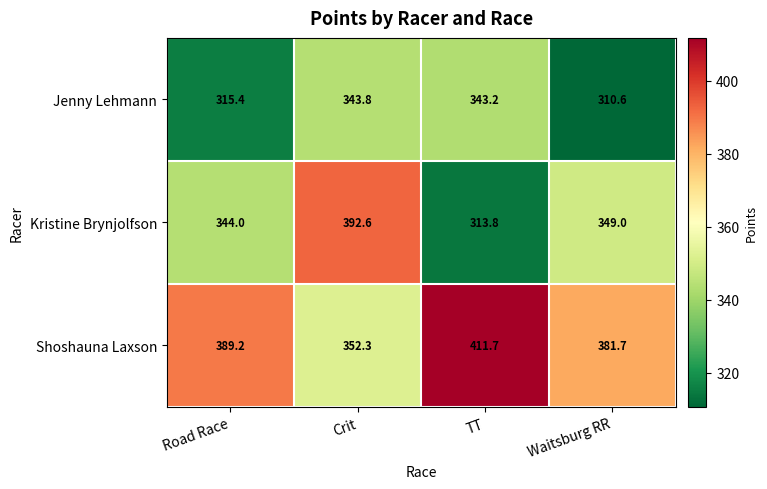

At which label does Jenny Lehmann first exceed 343?

Crit